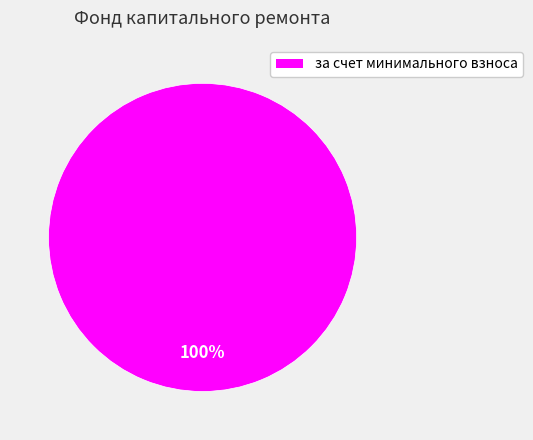

To the nearest percent, what portion does за счет минимального взноса represent?

100%